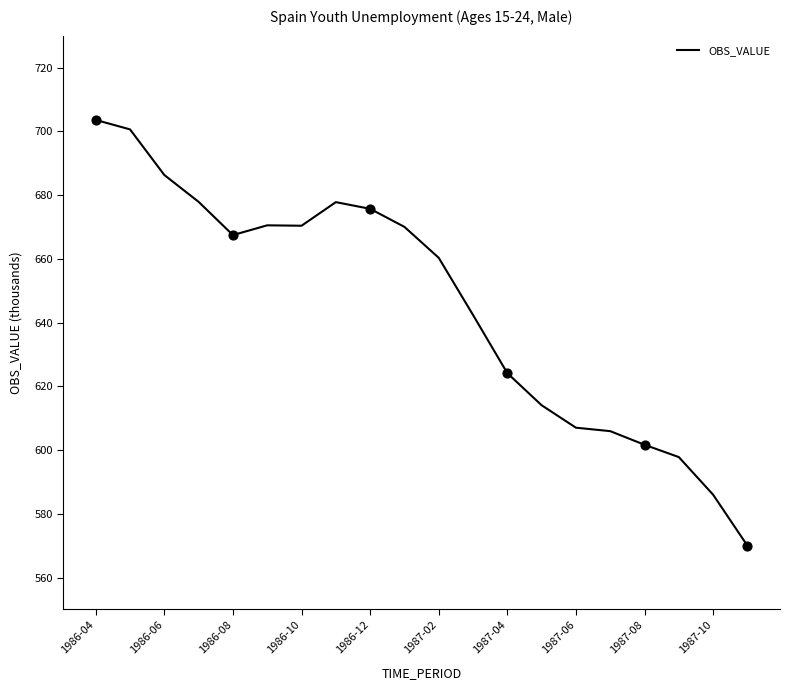

What is the maximum value shown in the chart?

703.6